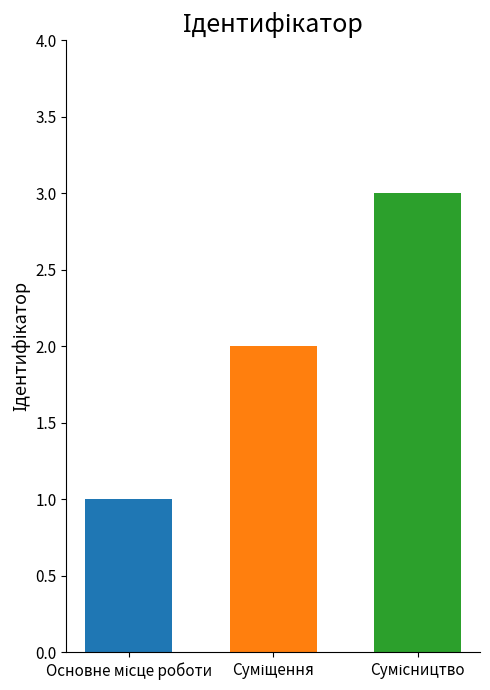

What is the greatest value displayed?

3